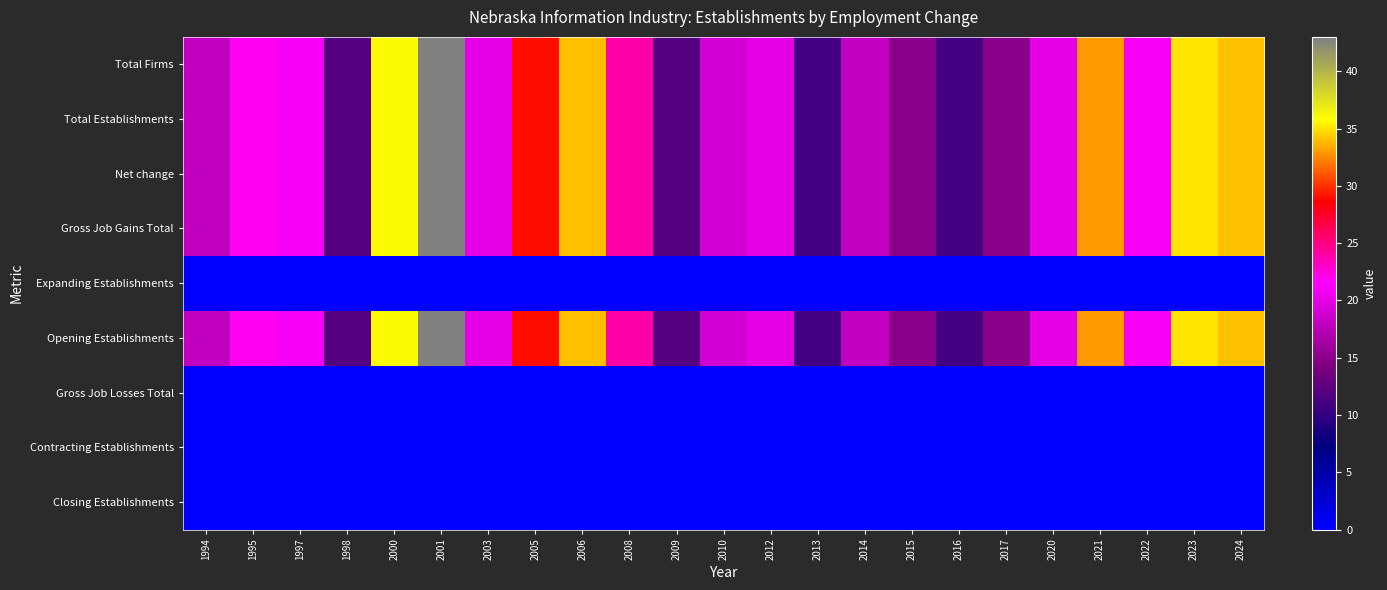

Reading left to right, extract all data points from this chart.

Total Firms: 1994=18	1995=22	1997=21	1998=12	2000=36	2001=43	2003=20	2005=29	2006=34	2008=24	2009=12	2010=19	2012=20	2013=11	2014=18	2015=15	2016=11	2017=15	2020=20	2021=33	2022=21	2023=35	2024=34
Total Establishments: 1994=18	1995=22	1997=21	1998=12	2000=36	2001=43	2003=20	2005=29	2006=34	2008=24	2009=12	2010=19	2012=20	2013=11	2014=18	2015=15	2016=11	2017=15	2020=20	2021=33	2022=21	2023=35	2024=34
Net change: 1994=18	1995=22	1997=21	1998=12	2000=36	2001=43	2003=20	2005=29	2006=34	2008=24	2009=12	2010=19	2012=20	2013=11	2014=18	2015=15	2016=11	2017=15	2020=20	2021=33	2022=21	2023=35	2024=34
Gross Job Gains Total: 1994=18	1995=22	1997=21	1998=12	2000=36	2001=43	2003=20	2005=29	2006=34	2008=24	2009=12	2010=19	2012=20	2013=11	2014=18	2015=15	2016=11	2017=15	2020=20	2021=33	2022=21	2023=35	2024=34
Expanding Establishments: 1994=0	1995=0	1997=0	1998=0	2000=0	2001=0	2003=0	2005=0	2006=0	2008=0	2009=0	2010=0	2012=0	2013=0	2014=0	2015=0	2016=0	2017=0	2020=0	2021=0	2022=0	2023=0	2024=0
Opening Establishments: 1994=18	1995=22	1997=21	1998=12	2000=36	2001=43	2003=20	2005=29	2006=34	2008=24	2009=12	2010=19	2012=20	2013=11	2014=18	2015=15	2016=11	2017=15	2020=20	2021=33	2022=21	2023=35	2024=34
Gross Job Losses Total: 1994=0	1995=0	1997=0	1998=0	2000=0	2001=0	2003=0	2005=0	2006=0	2008=0	2009=0	2010=0	2012=0	2013=0	2014=0	2015=0	2016=0	2017=0	2020=0	2021=0	2022=0	2023=0	2024=0
Contracting Establishments: 1994=0	1995=0	1997=0	1998=0	2000=0	2001=0	2003=0	2005=0	2006=0	2008=0	2009=0	2010=0	2012=0	2013=0	2014=0	2015=0	2016=0	2017=0	2020=0	2021=0	2022=0	2023=0	2024=0
Closing Establishments: 1994=0	1995=0	1997=0	1998=0	2000=0	2001=0	2003=0	2005=0	2006=0	2008=0	2009=0	2010=0	2012=0	2013=0	2014=0	2015=0	2016=0	2017=0	2020=0	2021=0	2022=0	2023=0	2024=0